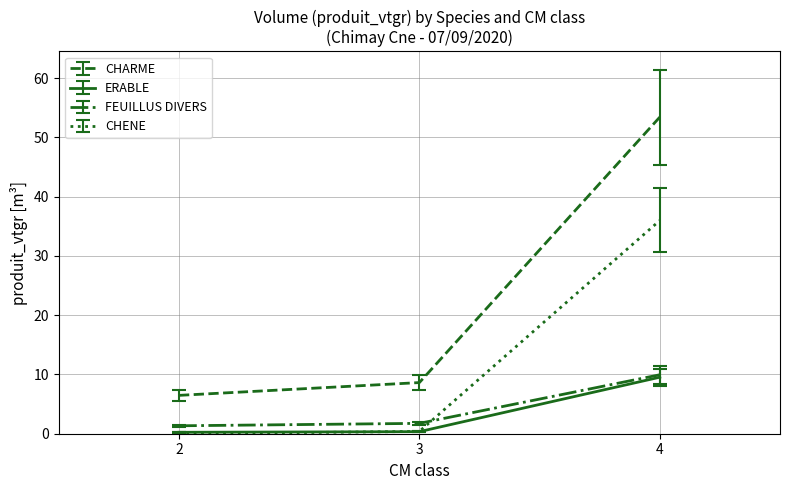

How many lines are shown in the chart?

4